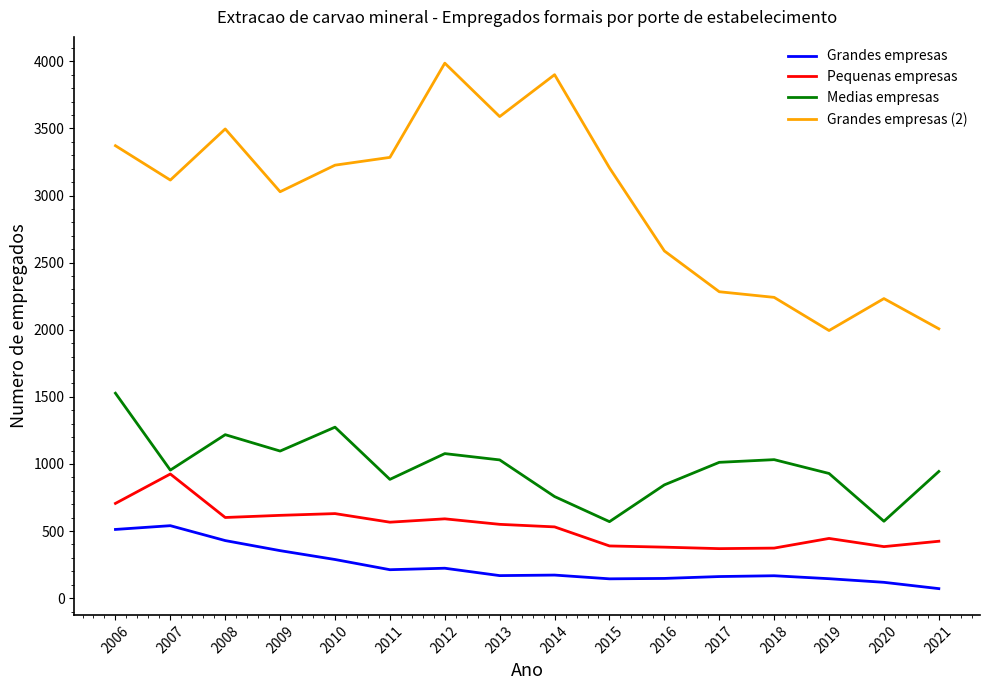

Which series changed the most between 2015 and 2021?

Grandes empresas (2)